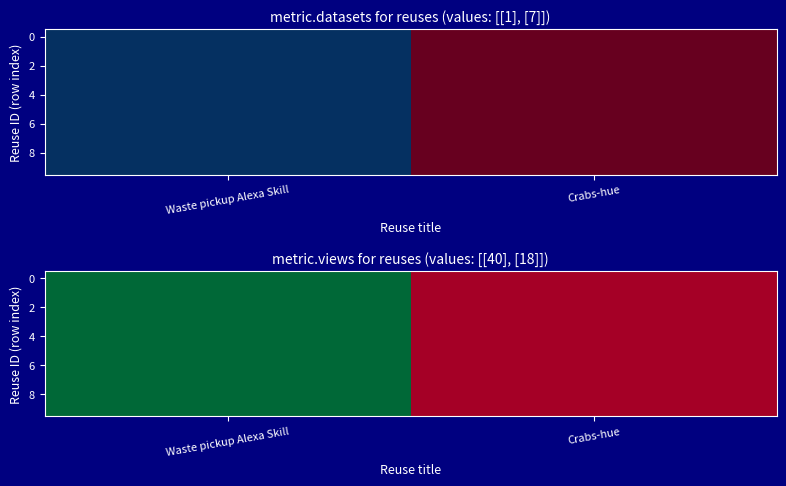

What is the lowest value of the 8 series?

18